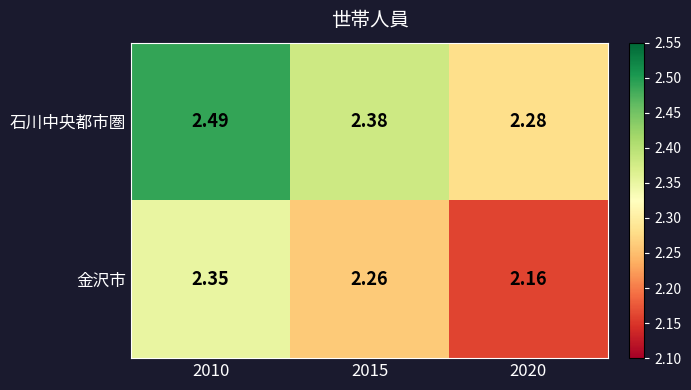

Rank the series by their maximum value, from lowest to highest.

金沢市, 石川中央都市圏